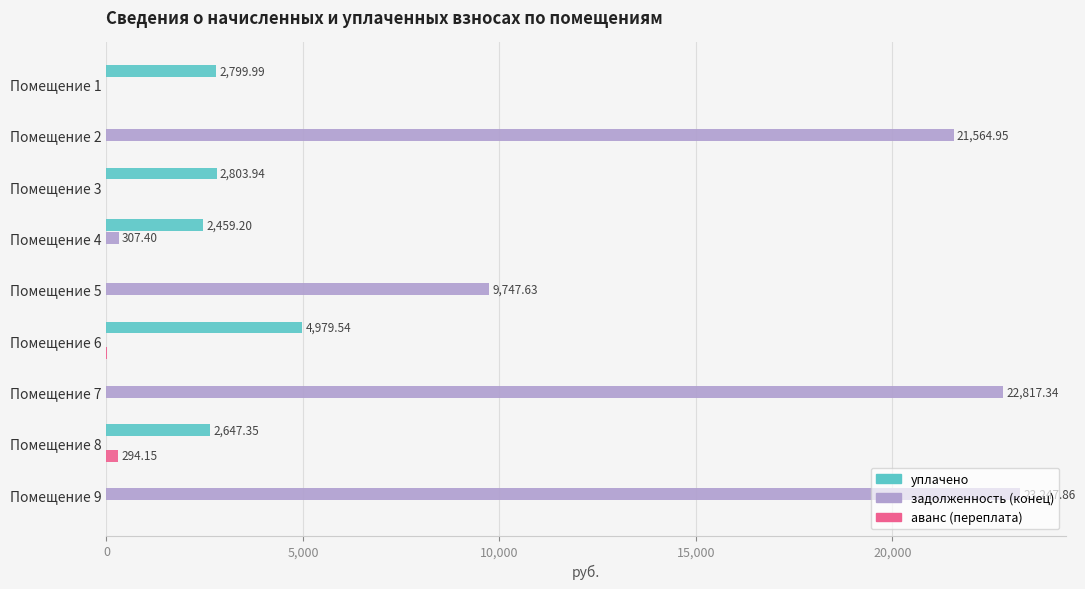

Between Помещение 3 and Помещение 6, which series saw the biggest shift?

уплачено